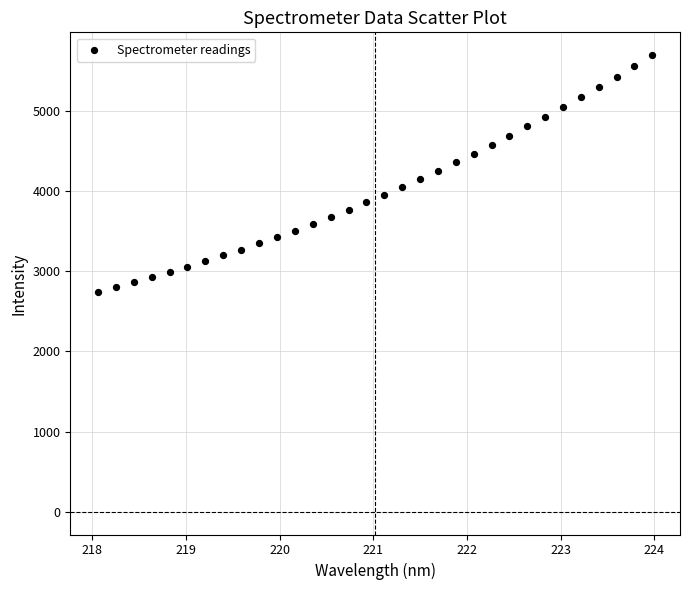

What is the range of Y values (max minus min)?

2952.4